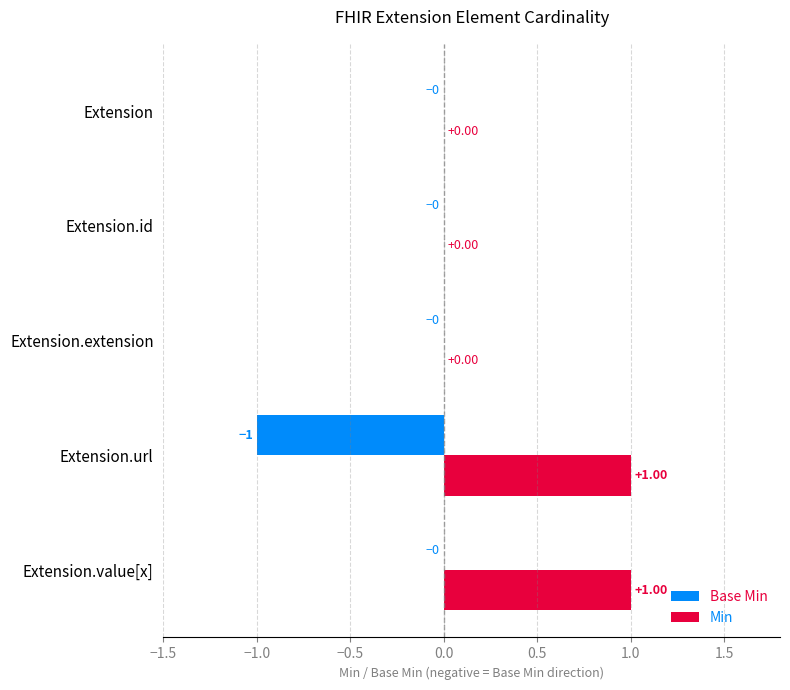

Is the value of Base Min at Extension.value[x] greater than the value of Min at Extension.url?

No